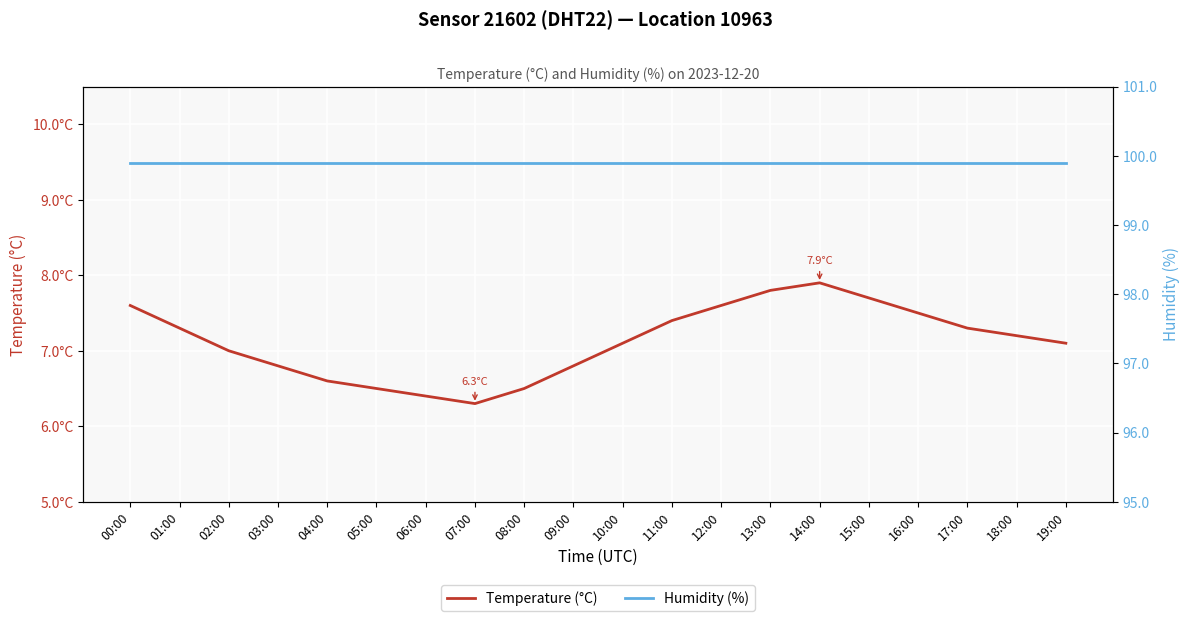

List the series in order of their overall mean, highest first.

Humidity (%), Temperature (°C)